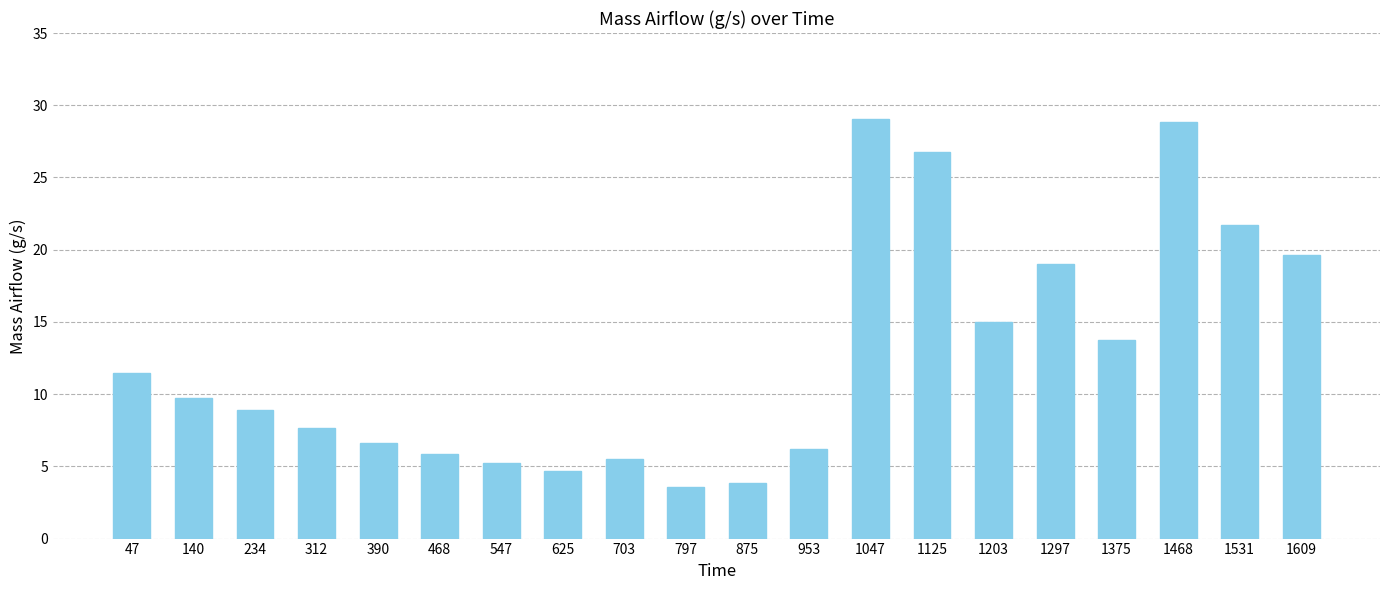

What is the change in value from 47 to 1375?

+2.3